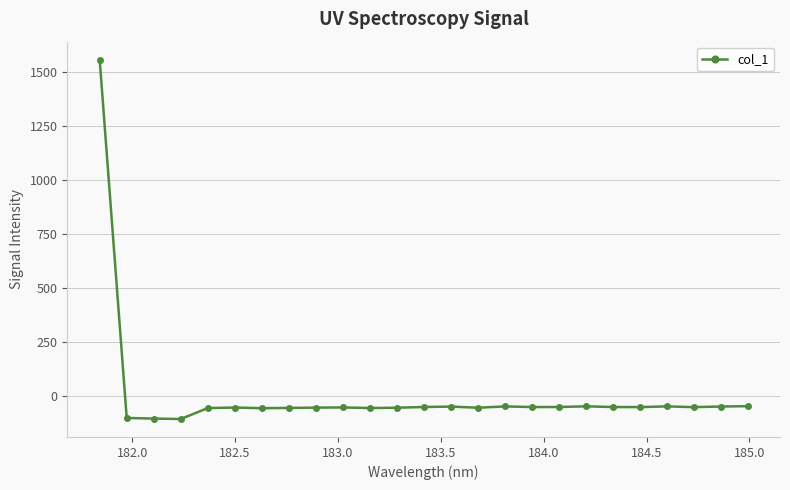

What is the maximum value shown in the chart?

1557.7